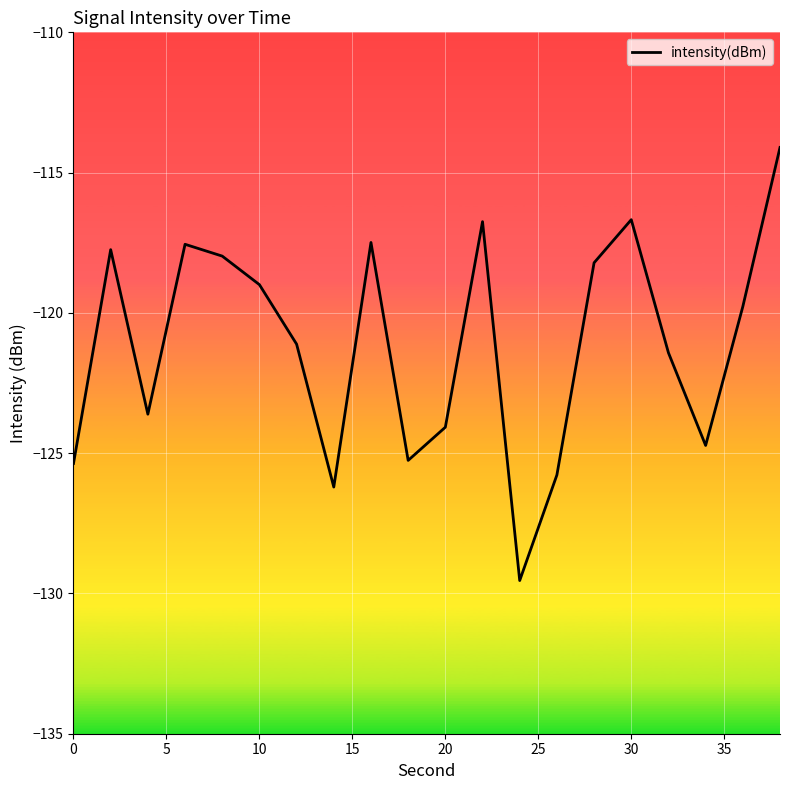

What is the maximum value shown in the chart?

-114.1